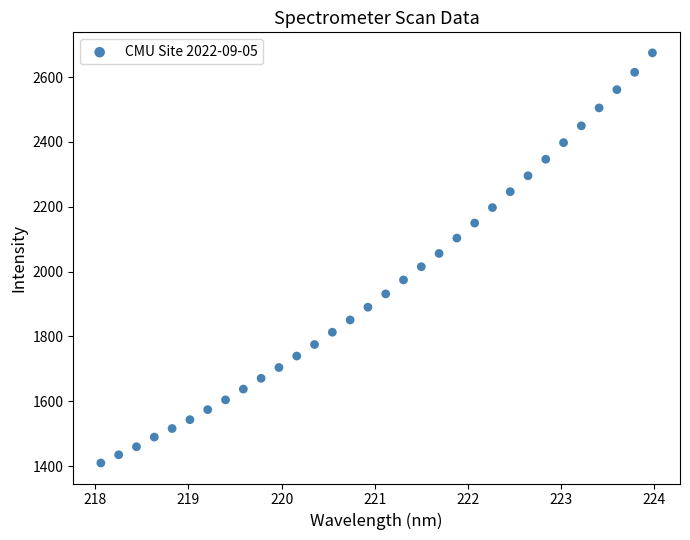

What is the range of Y values (max minus min)?

1265.4